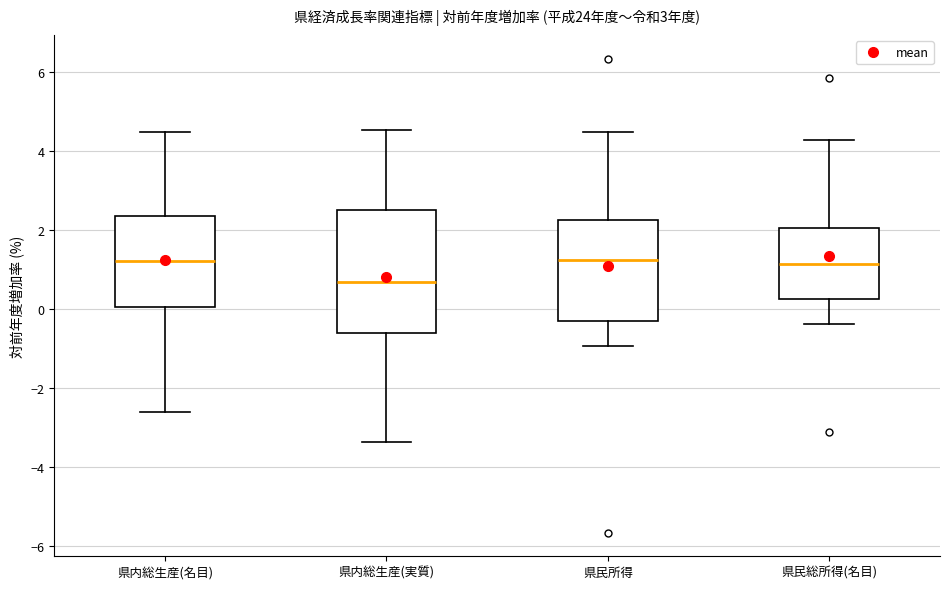

Reading left to right, read every box against the y-axis: the position of its median line, the range the box covers, and the ends of its whiskers. The values are not printed on the chart, so give them approximately, as read against the axis.

県内総生産(名目): median 1.2, box 0.0 to 2.4, whiskers -2.6 to 4.4
県内総生産(実質): median 0.6, box -0.6 to 2.6, whiskers -3.4 to 4.6
県民所得: median 1.2, box -0.2 to 2.2, whiskers -1.0 to 4.4
県民総所得(名目): median 1.2, box 0.2 to 2.0, whiskers -0.4 to 4.2